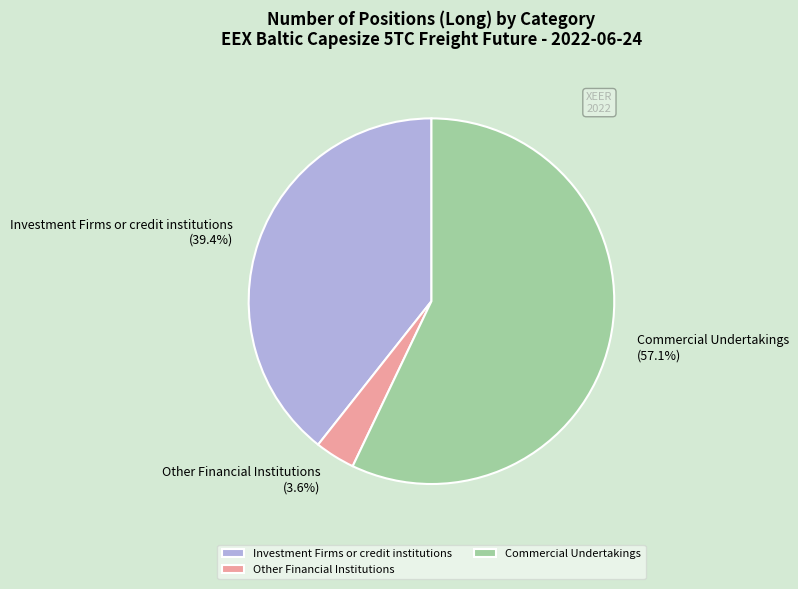

How much of the chart is everything except Other Financial Institutions?

96.4%